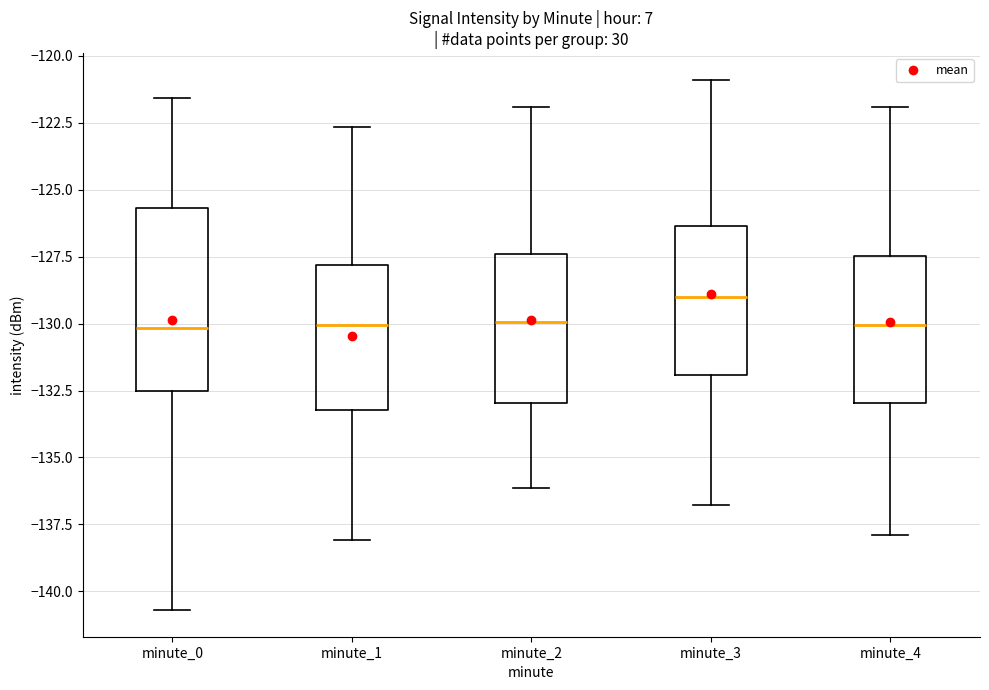

Reading left to right, read every box against the y-axis: the position of its median line, the range the box covers, and the ends of its whiskers. The values are not printed on the chart, so give them approximately, as read against the axis.

minute_0: median -130.0, box -132.5 to -125.5, whiskers -140.5 to -121.5
minute_1: median -130.0, box -133.0 to -128.0, whiskers -138.0 to -122.5
minute_2: median -130.0, box -133.0 to -127.5, whiskers -136.0 to -122.0
minute_3: median -129.0, box -132.0 to -126.5, whiskers -137.0 to -121.0
minute_4: median -130.0, box -133.0 to -127.5, whiskers -138.0 to -122.0